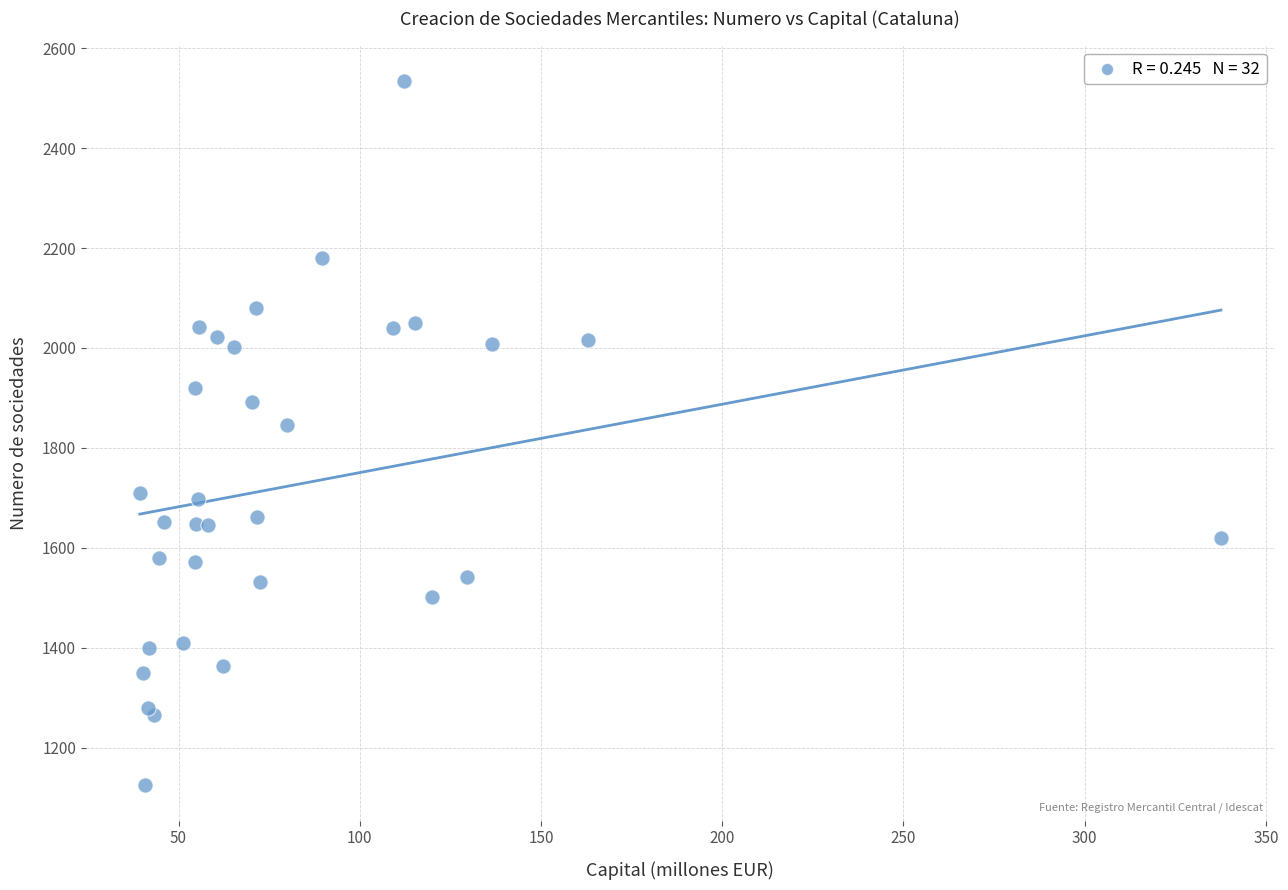

What Y value in the scatter plot is closest to 1829?

1845